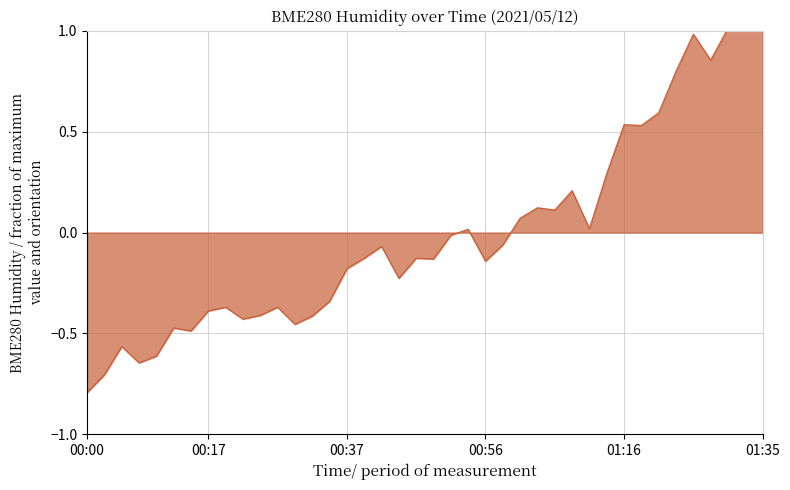

At which category does the chart reach its minimum across all series?

00:00